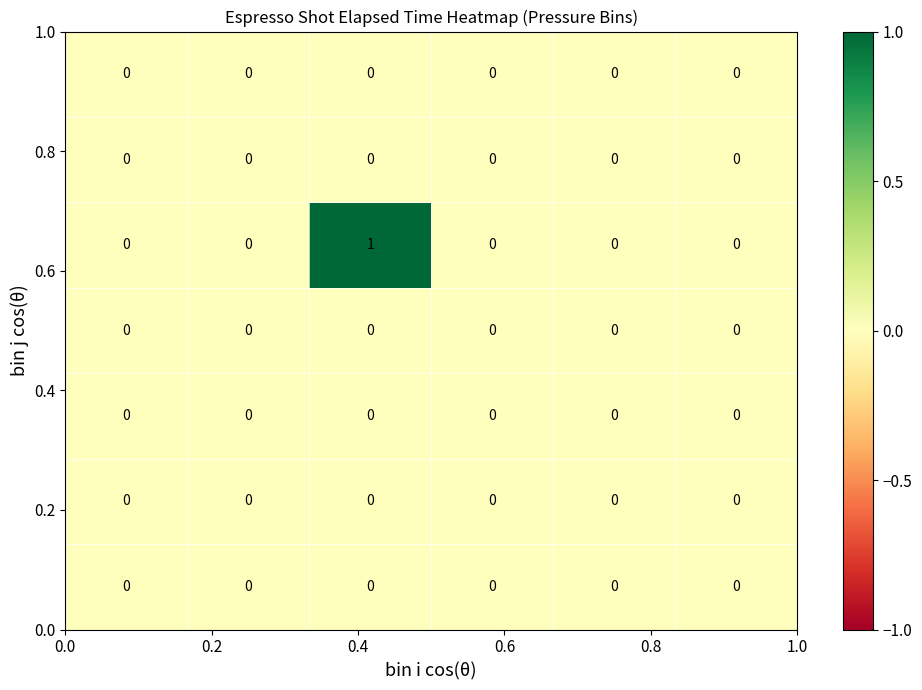

How many distinct data groups are displayed?

7